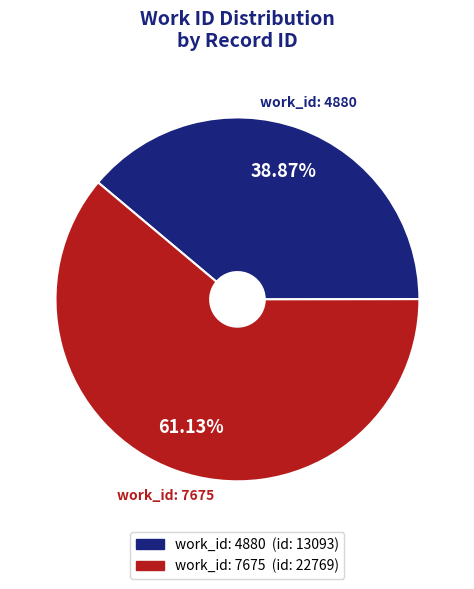

Does any single category account for the majority?

Yes